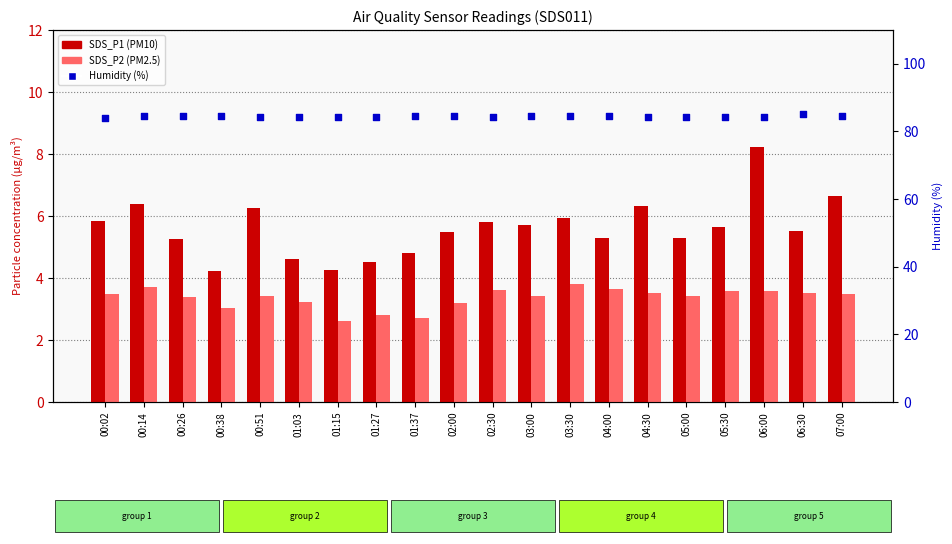

Is the value of Humidity (%) at 02:00 greater than the value of SDS_P1 at 07:00?

Yes